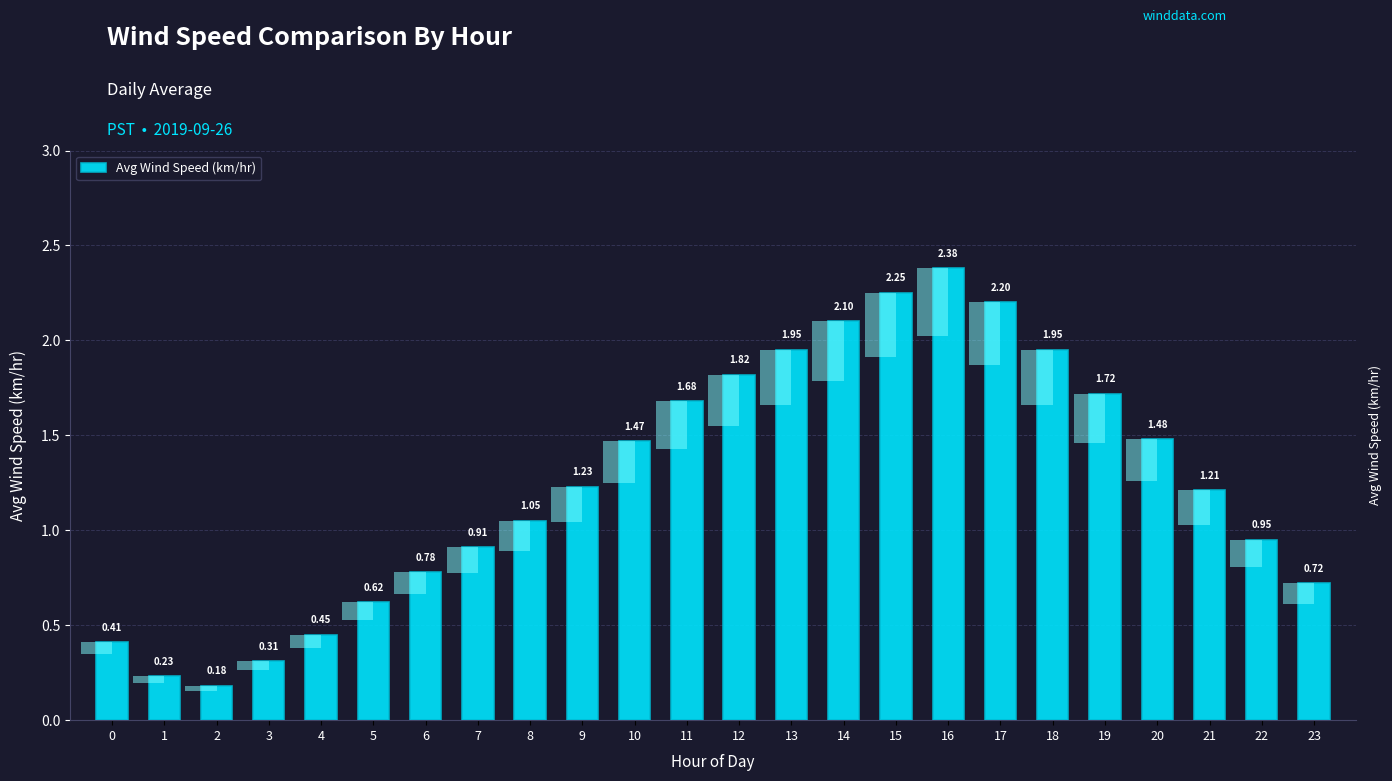

Does the chart contain stacked bars?

No